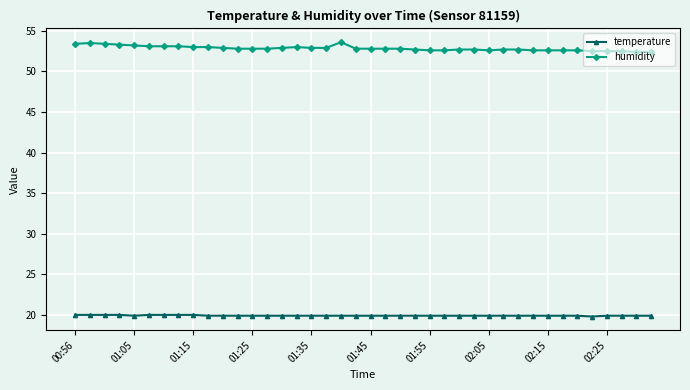

What is the value of the temperature point at the 13th from the left?

19.9